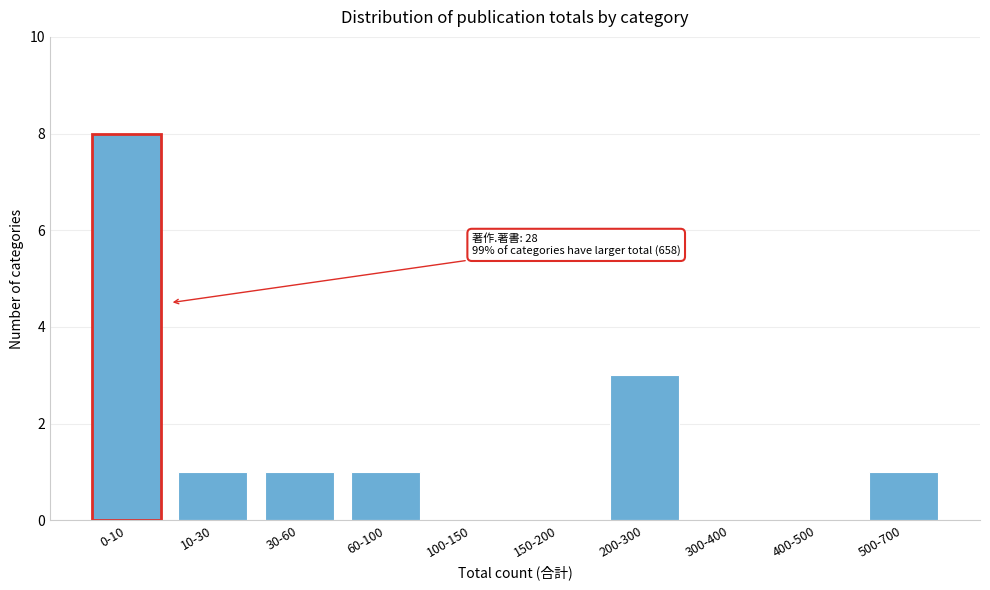

Reading left to right, transcribe all the data shown in this chart.

0-10=8	10-30=1	30-60=1	60-100=1	100-150=0	150-200=0	200-300=3	300-400=0	400-500=0	500-700=1